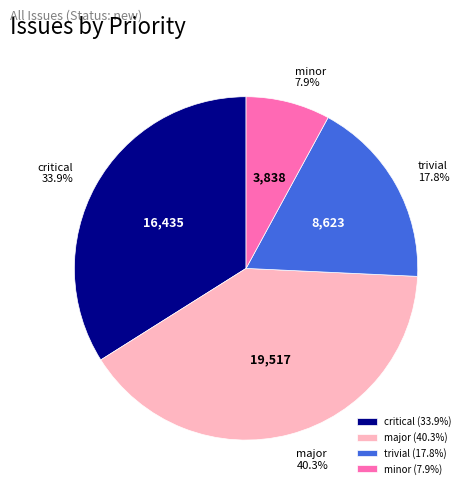

What percentage is NOT represented by major?

59.7%